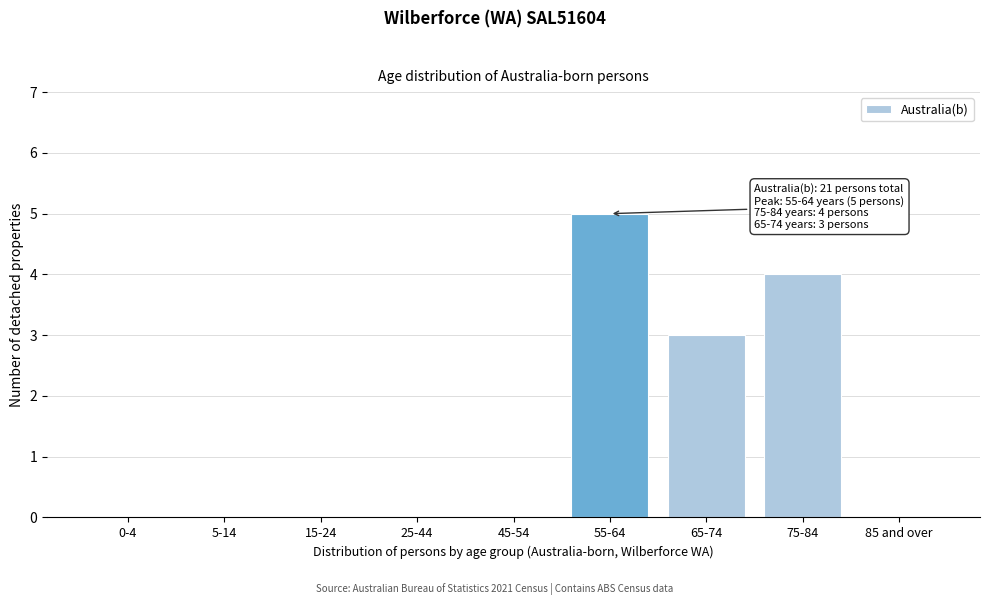

Reading left to right, transcribe all the data shown in this chart.

0-4=0	5-14=0	15-24=0	25-44=0	45-54=0	55-64=5	65-74=3	75-84=4	85 and over=0